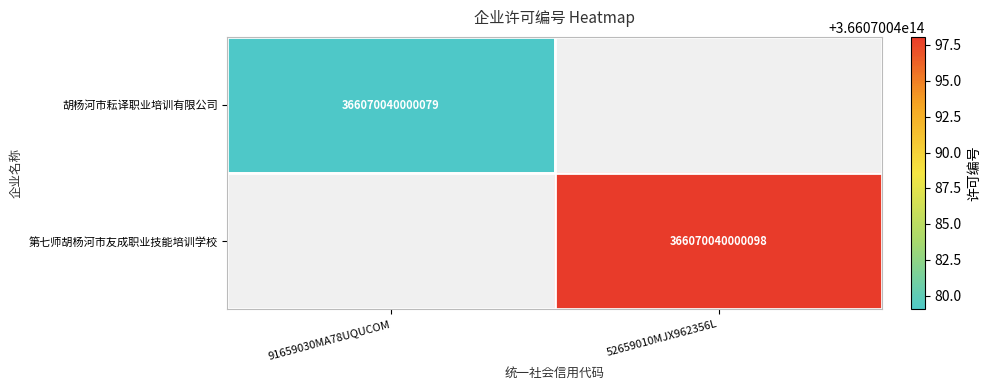

At which category is the sum across all series the highest?

52659010MJX962356L